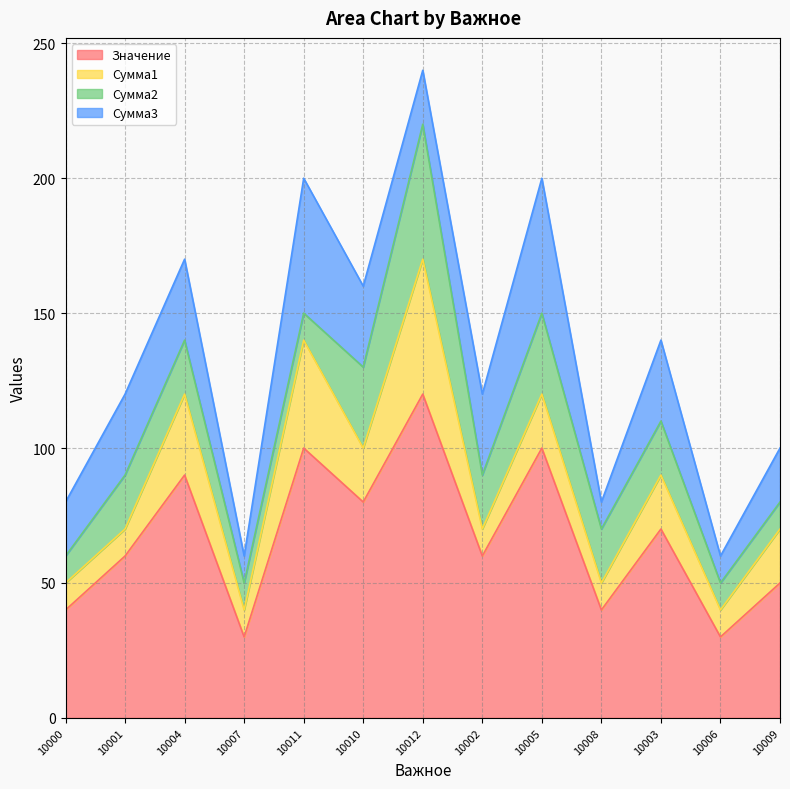

Does the chart display data point markers on the line(s)?

No